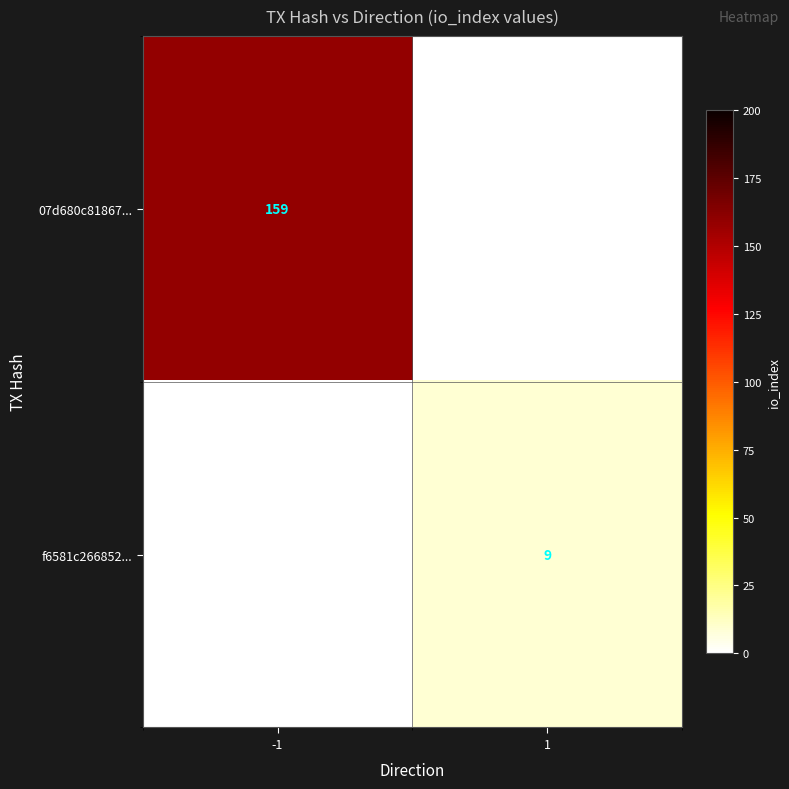

Is it true that f6581c266852... equals 4 at 1?

False